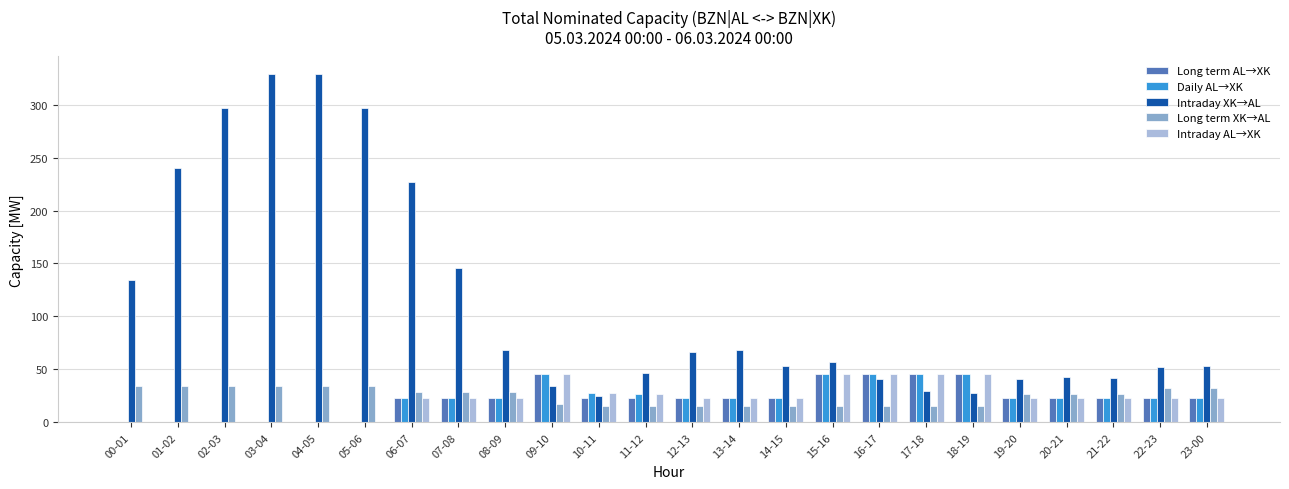

The value of Intraday XK→AL at 14-15 is 53. True or false?

True